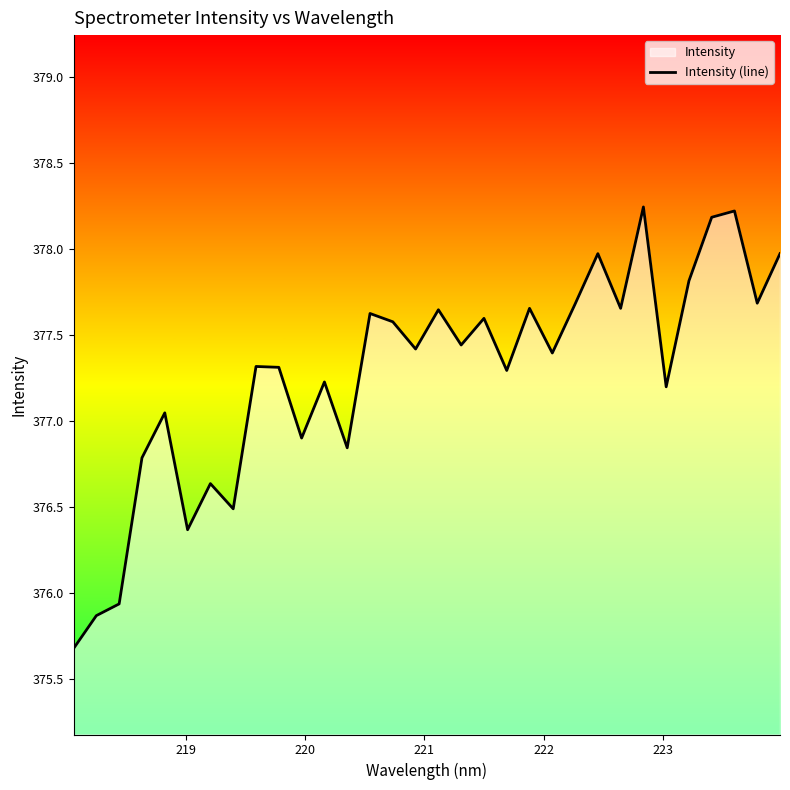

Reading right to left, extract all data points from this chart.

378.0	377.7	378.2	378.2	377.8	377.2	378.2	377.7	378.0	377.7	377.4	377.7	377.3	377.6	377.4	377.6	377.4	377.6	377.6	376.8	377.2	376.9	377.3	377.3	376.5	376.6	376.4	377.0	376.8	375.9	375.9	375.7